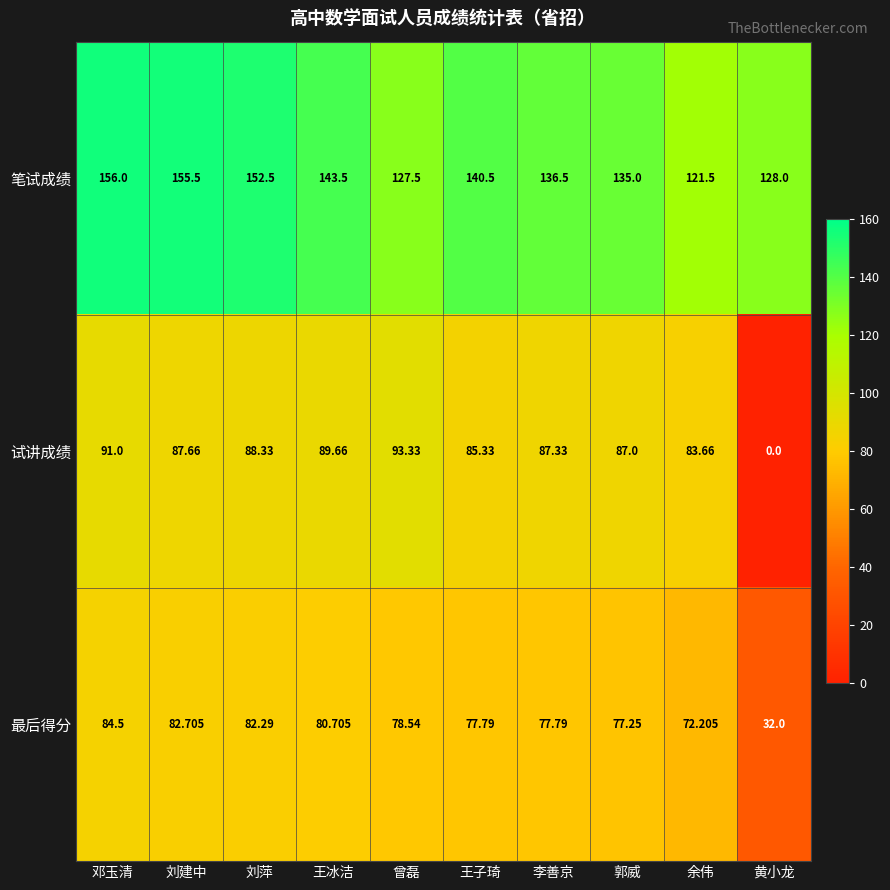

Rank the series at 王子琦 from lowest to highest value.

最后得分, 试讲成绩, 笔试成绩